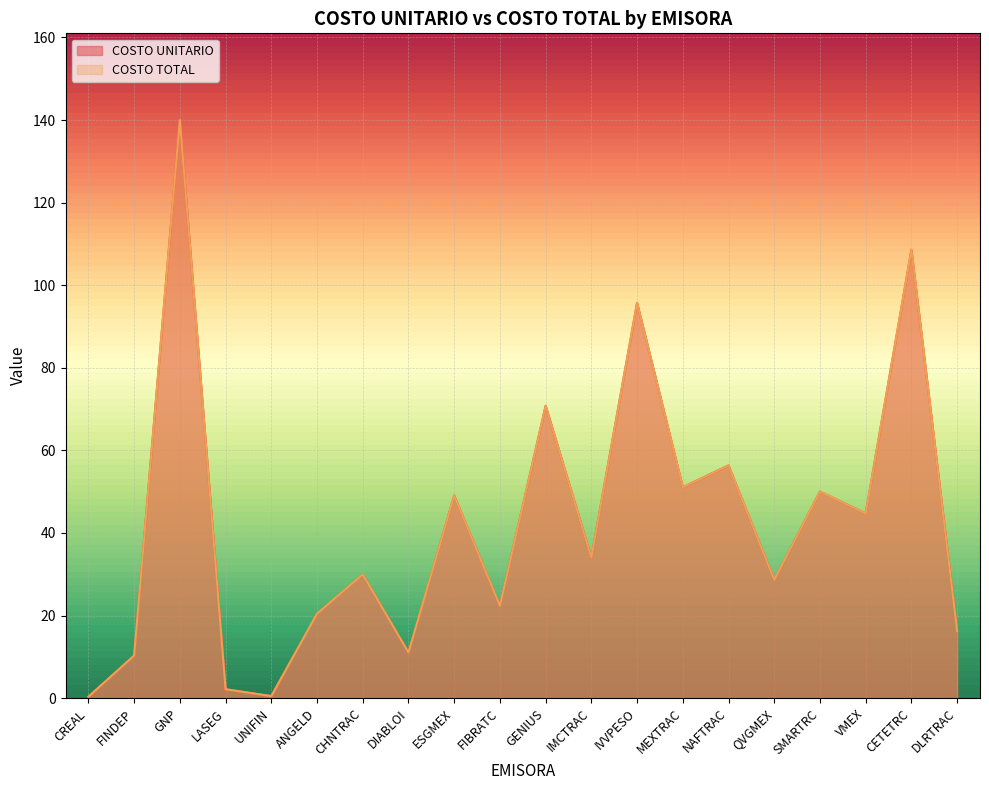

List the series in order of their peak value, lowest first.

COSTO UNITARIO, COSTO TOTAL